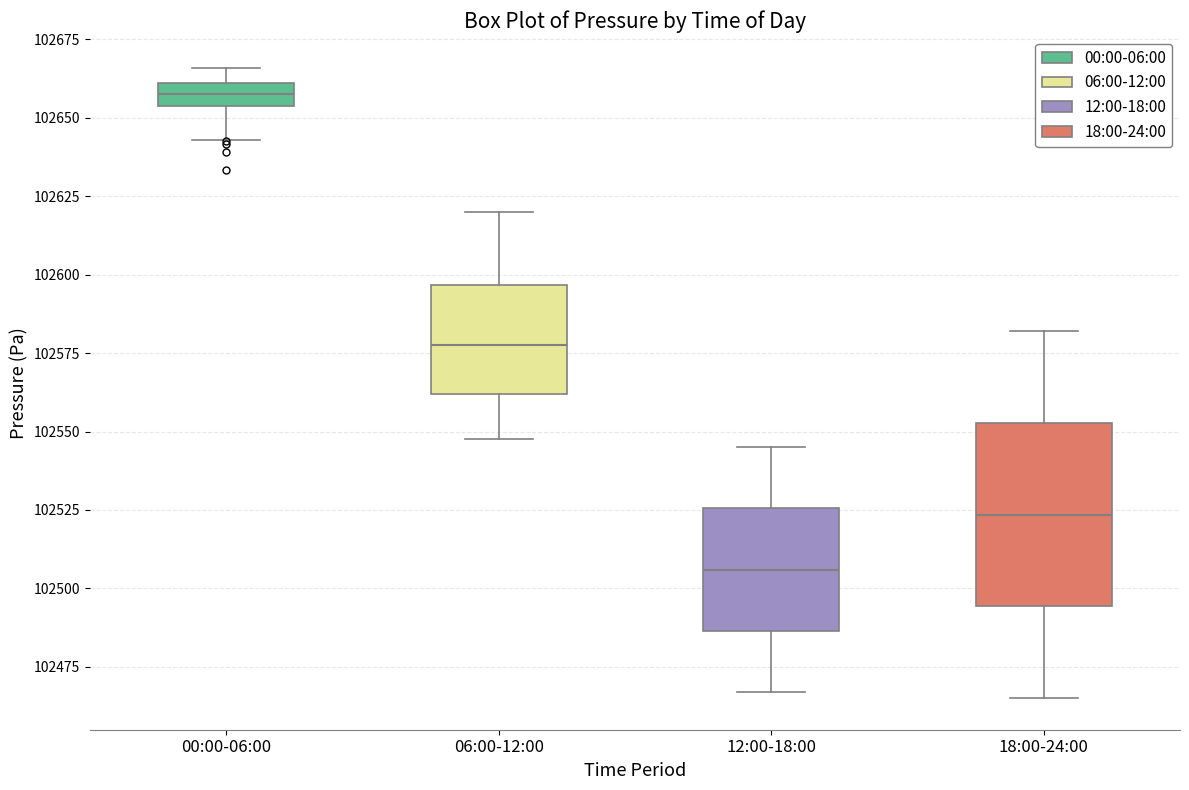

Which box has the highest median line?

00:00-06:00